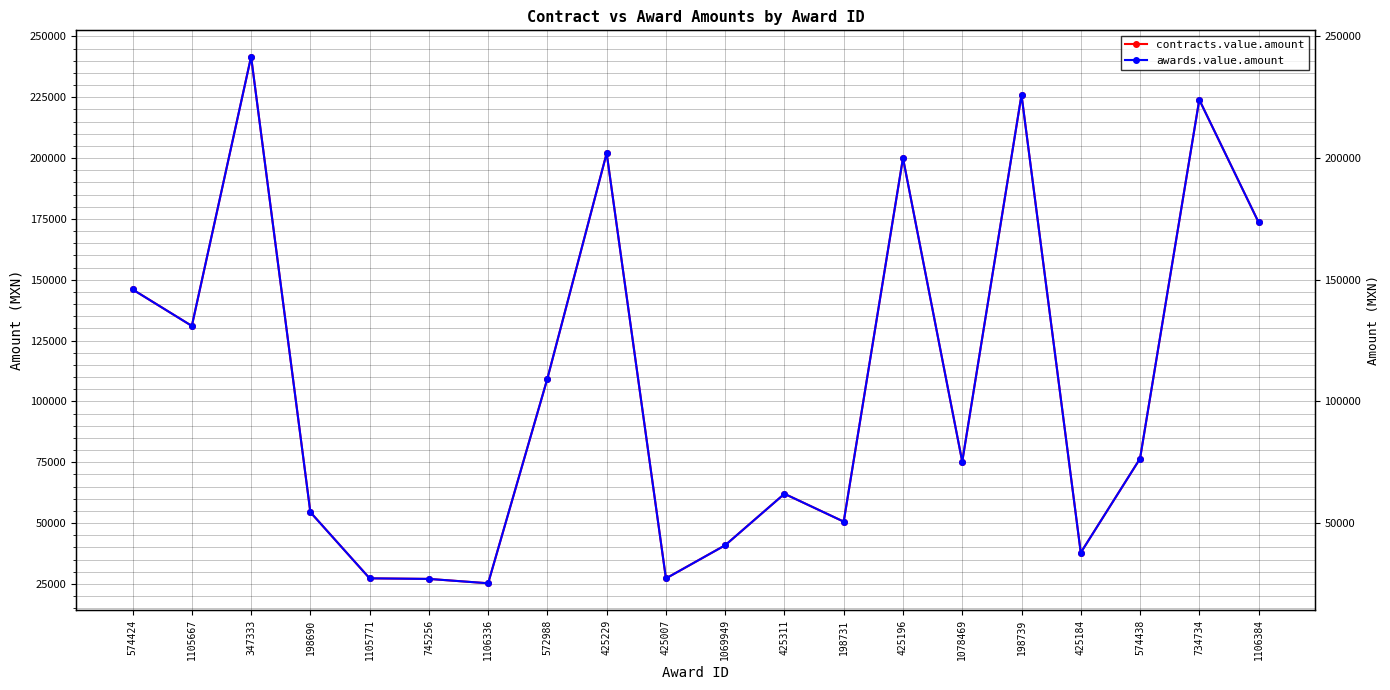

What is the total value across all series at 734734?

448000.0